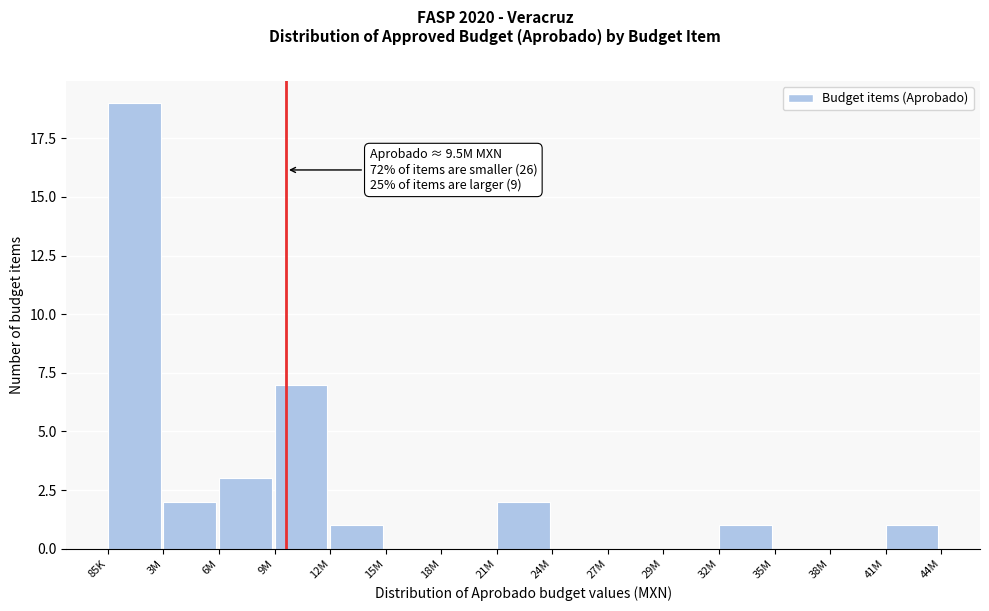

Reading left to right, list all the values displayed in this chart.

85K=19	3M=2	6M=3	9M=7	12M=1	15M=0	18M=0	21M=2	24M=0	27M=0	29M=0	32M=1	35M=0	38M=0	41M=1